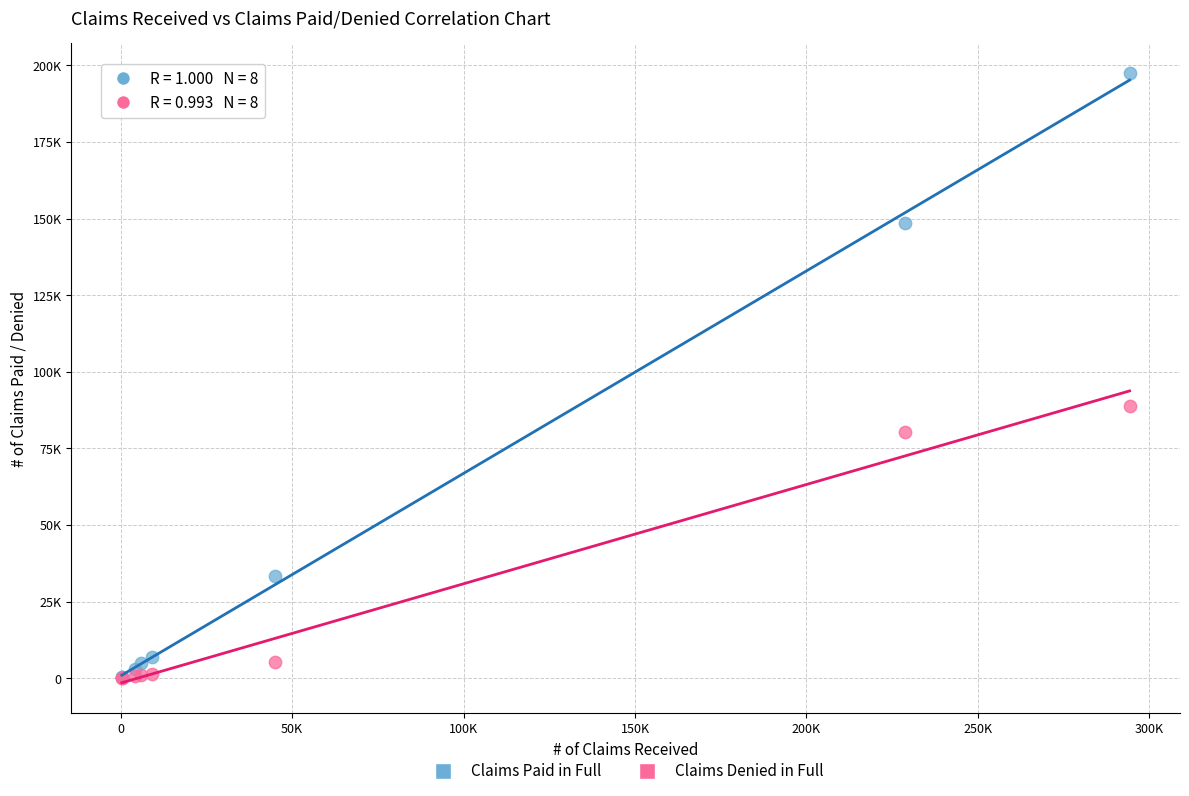

Which series has the widest spread of Y values?

Claims Paid in Full